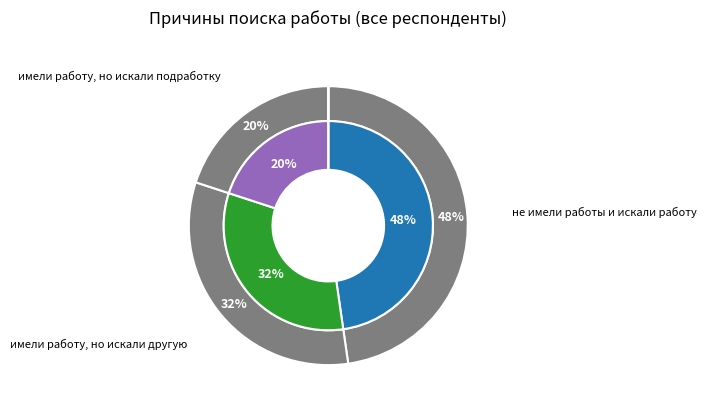

To the nearest percent, what is the combined percentage of имели работу, но искали подработку and не определено?

20%